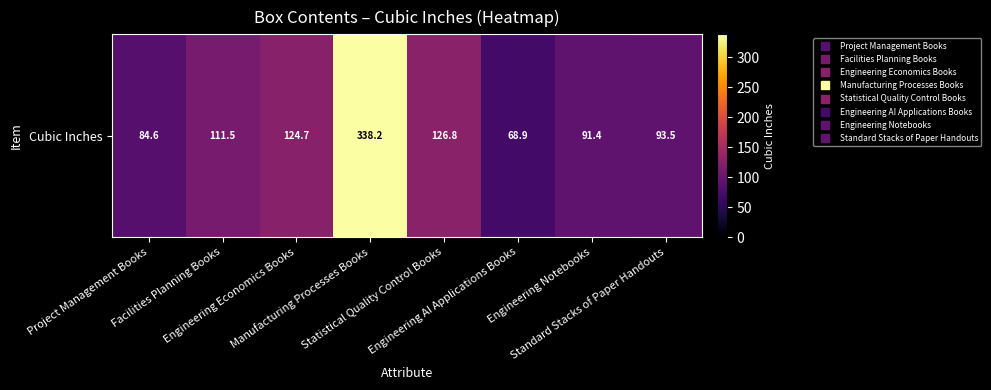

At which label is the value closest to 203?

Statistical Quality Control Books